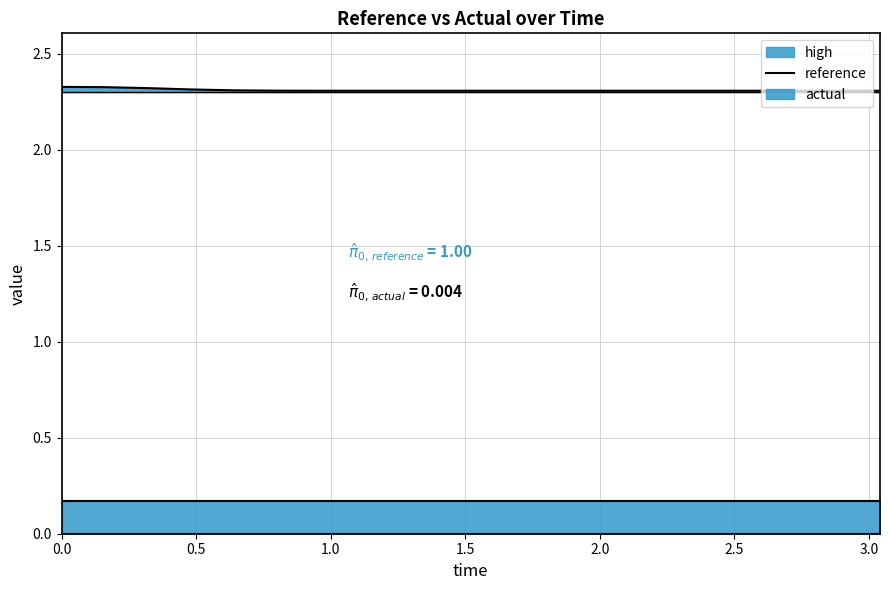

What is the sum of all values?

46.2